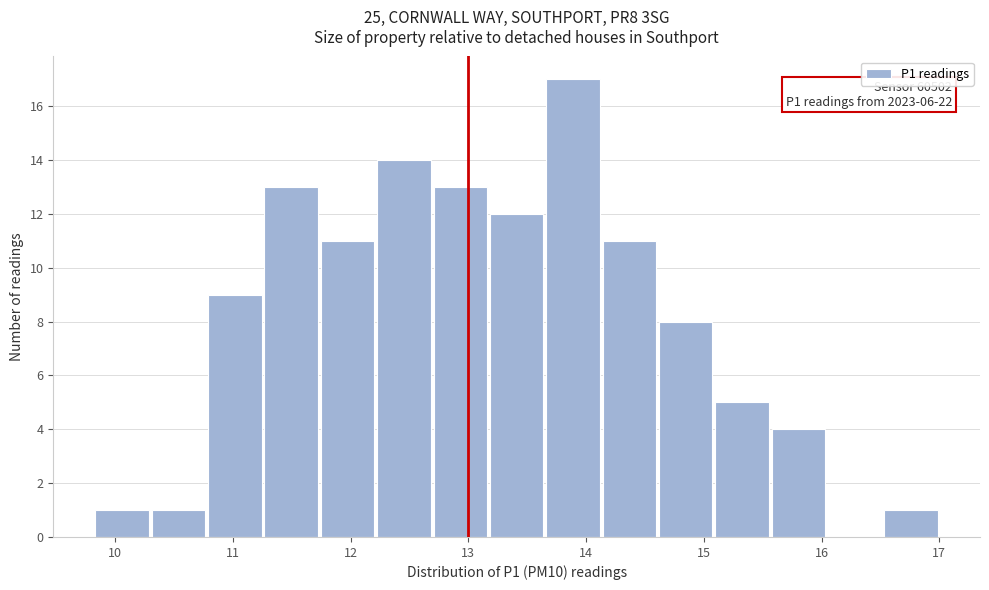

Over which range of the x-axis is the bar tallest?

13.6 to 14.1